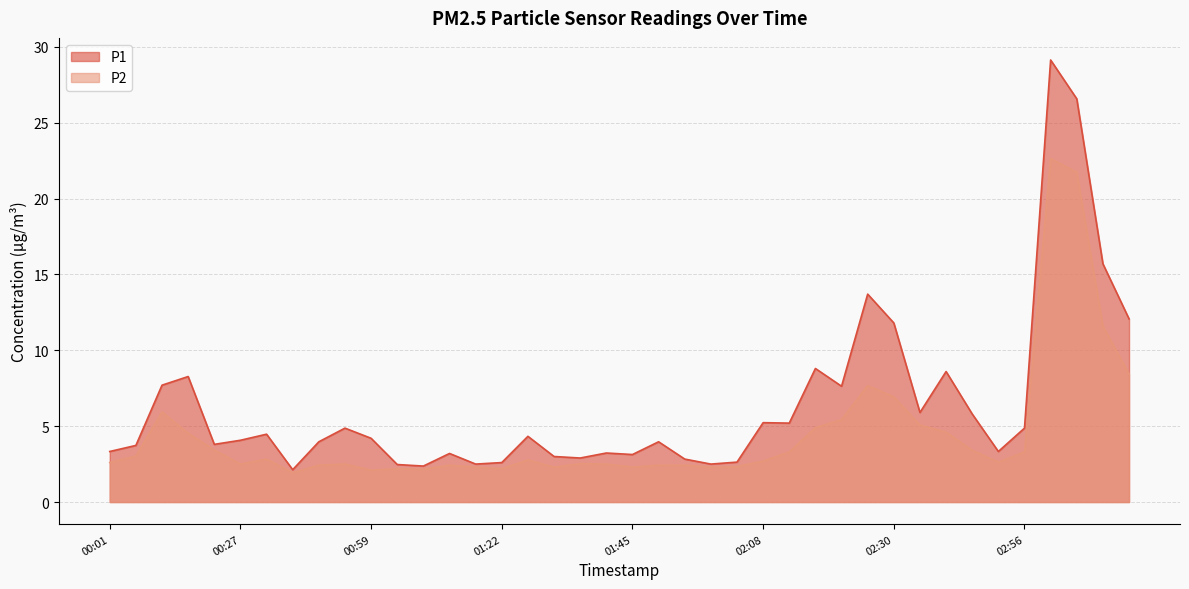

At which label does P1 first exceed 4?

00:10